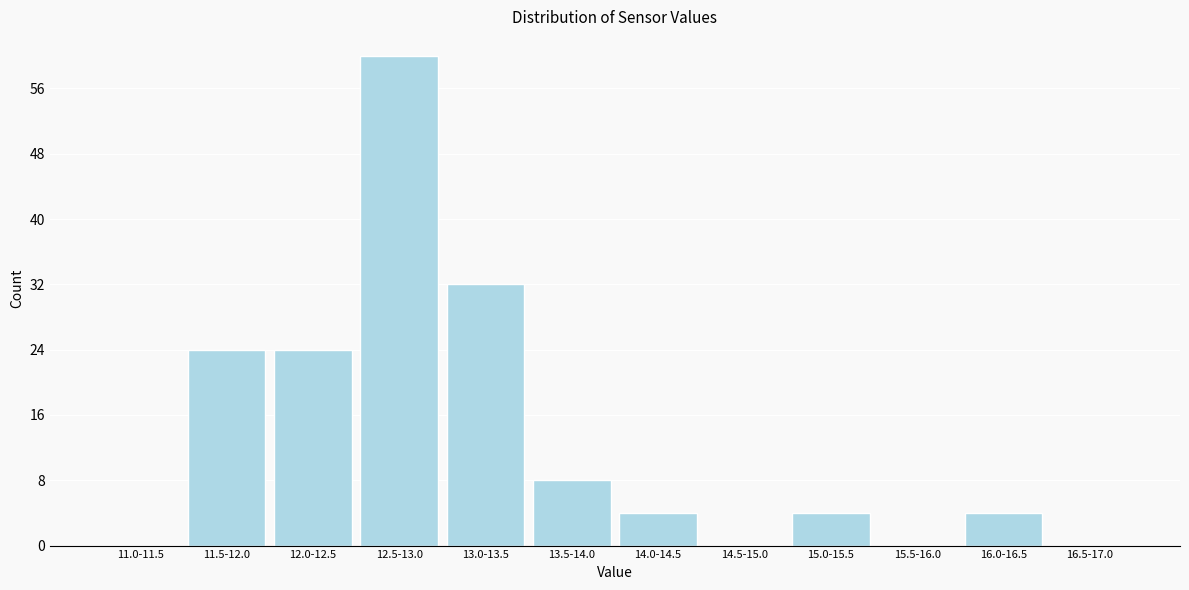

Reading left to right, what are all the values shown in this chart?

11.0-11.5=0	11.5-12.0=24	12.0-12.5=24	12.5-13.0=60	13.0-13.5=32	13.5-14.0=8	14.0-14.5=4	14.5-15.0=0	15.0-15.5=4	15.5-16.0=0	16.0-16.5=4	16.5-17.0=0